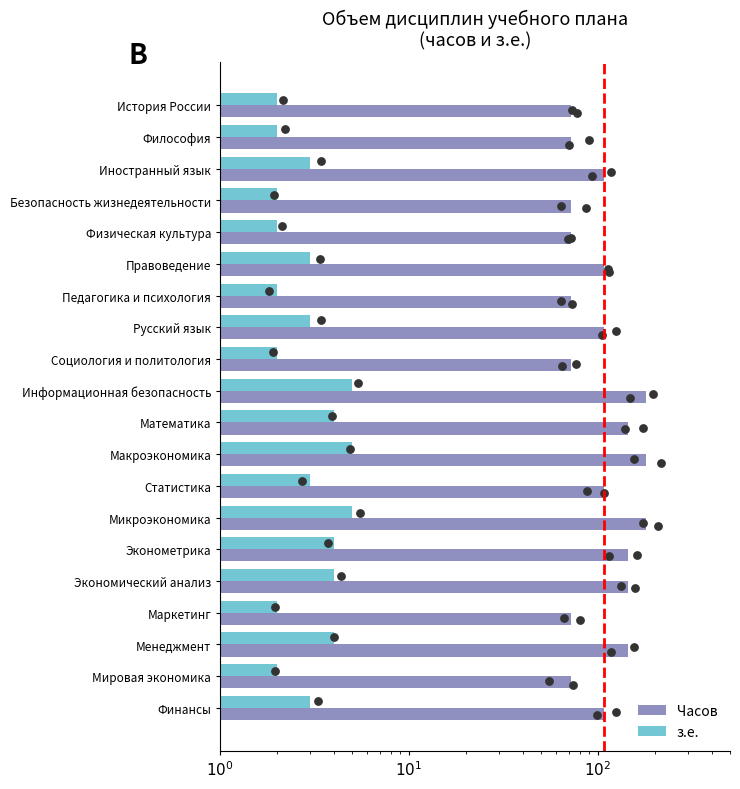

Which series reaches the minimum Y coordinate?

з.е.